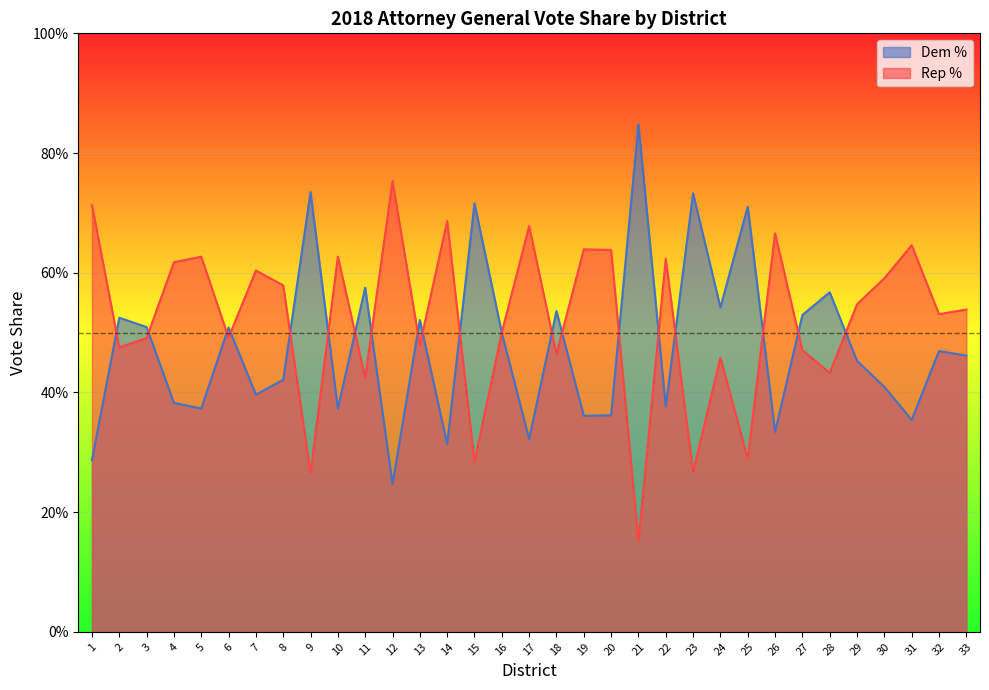

Count the number of data series in this chart.

2